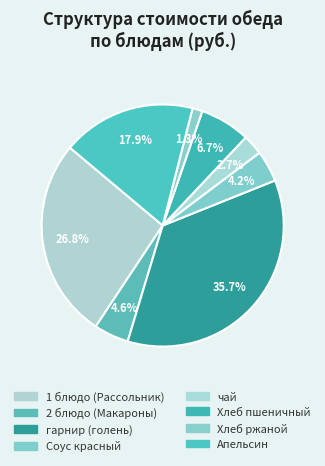

To the nearest percent, what percentage of the pie is 2 блюдо (Макароны)?

5%